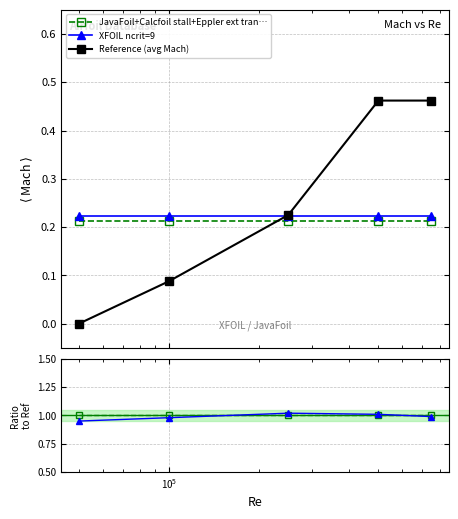

True or false: XFOIL ncrit=9 has more than 0 points higher than both neighbors.

True